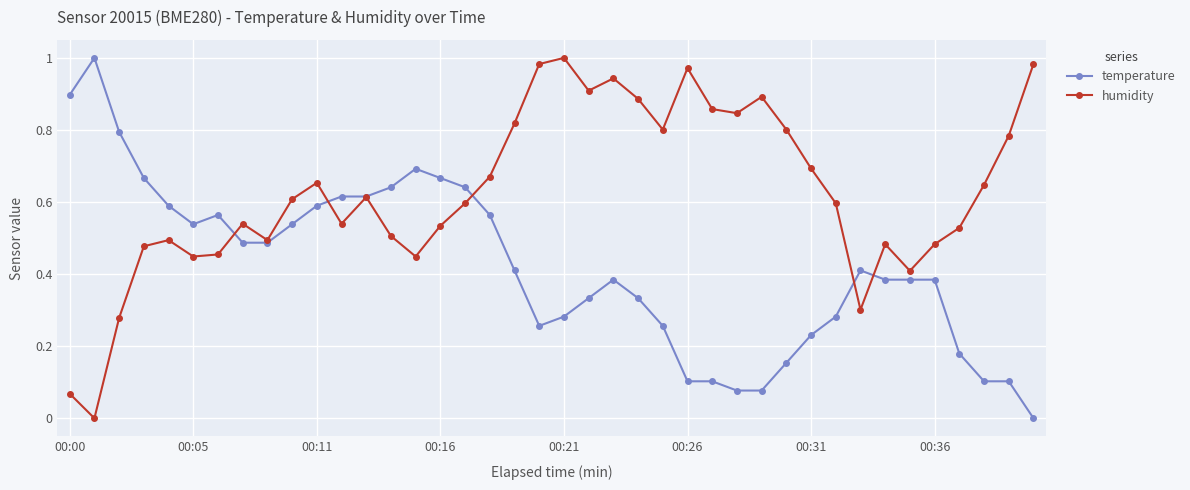

True or false: humidity has more than 2 interior local peaks.

True